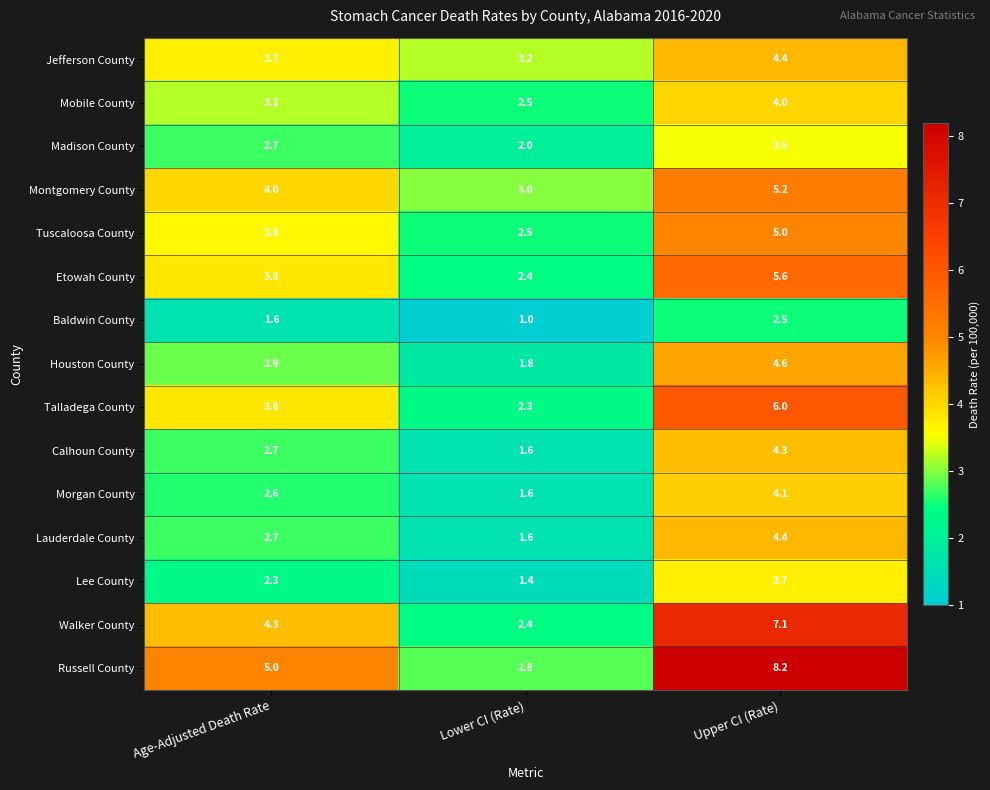

What is the total value across all series at Upper CI (Rate)?

72.6